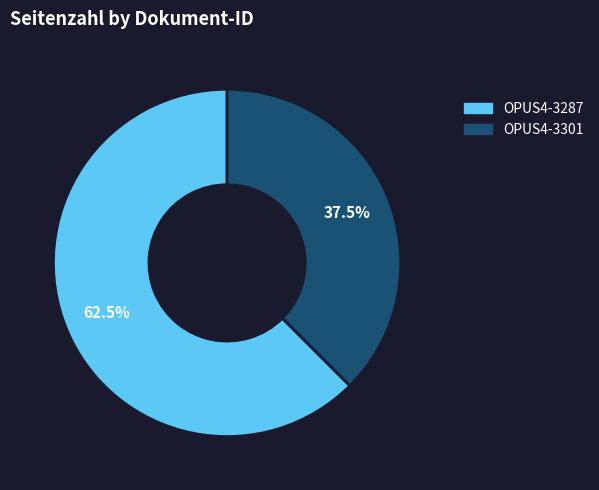

Count the number of slices in the pie.

2